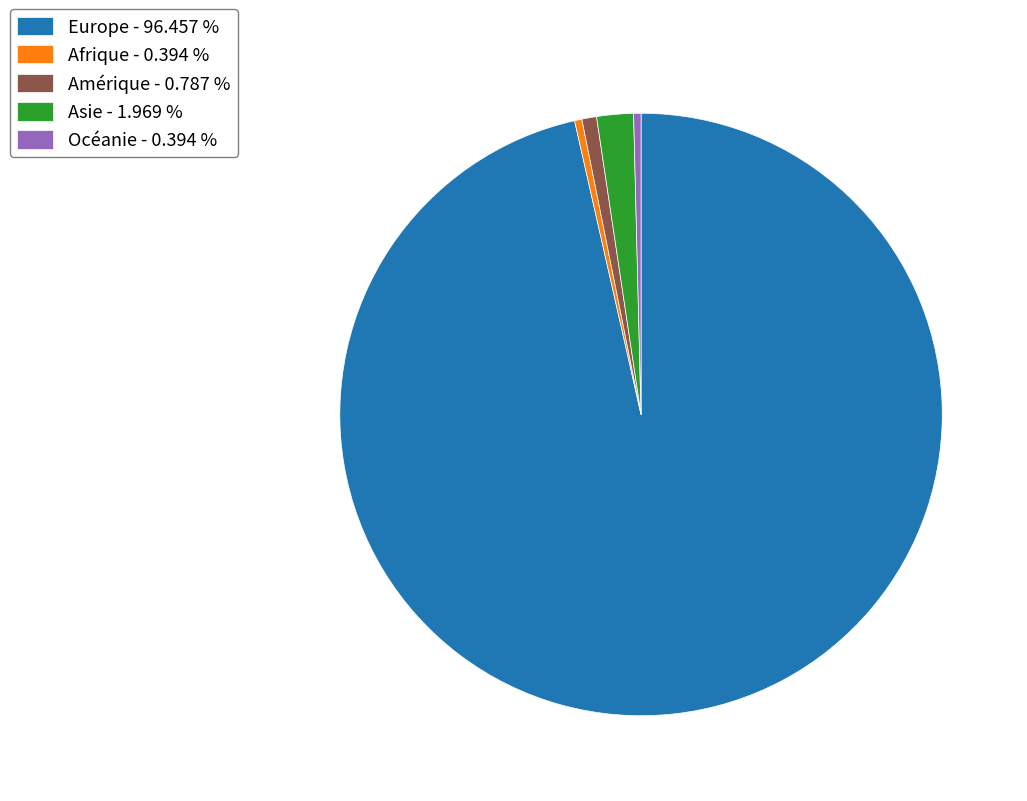

Do Asie - 1.969 % and Afrique - 0.394 % together represent more than half of the pie?

No